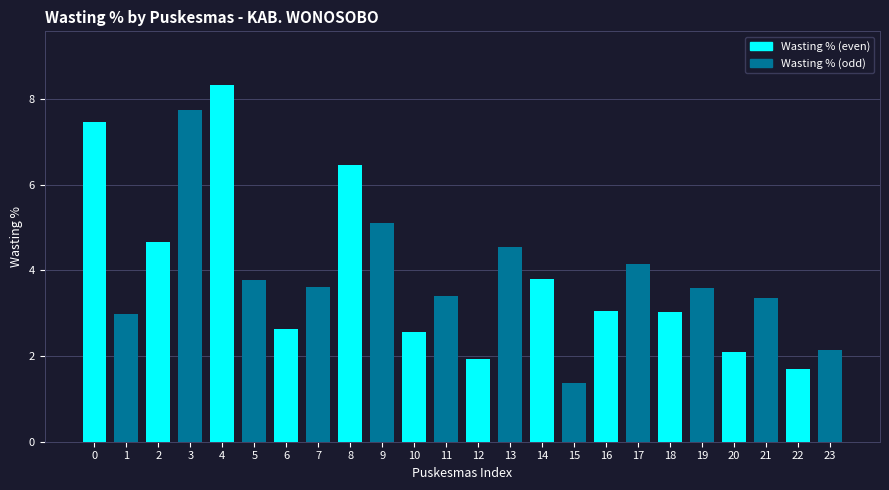

Is it true that the value at 6 is 3.5?

False